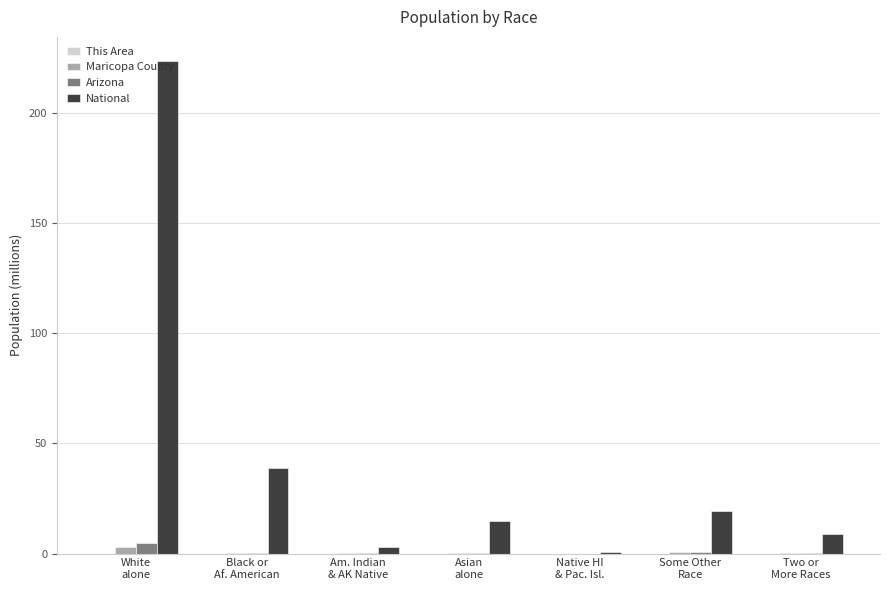

What is the sum of all Maricopa County values?

3.8